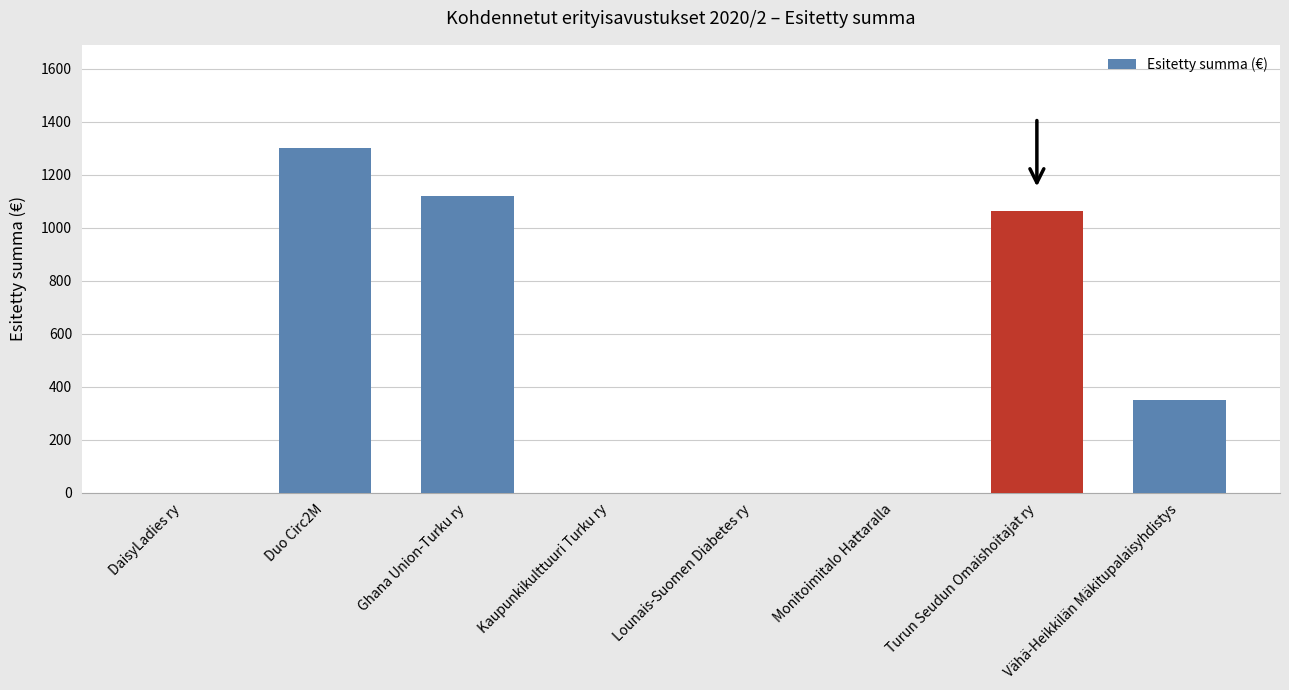

What is the sum of the values at Turun Seudun Omaishoitajat ry and Monitoimitalo Hattaralla?

1065